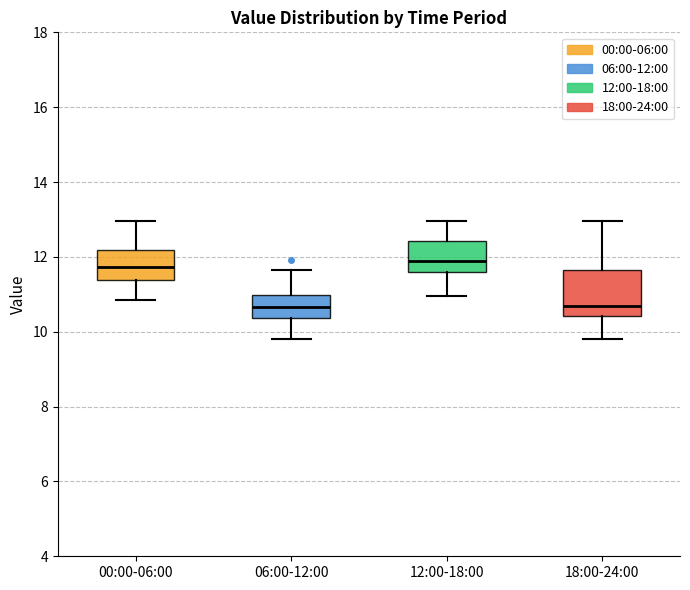

Where does the upper whisker of the box for 06:00-12:00 end on the y-axis? The values are not printed on the chart, so give them approximately, as read against the axis.

11.6